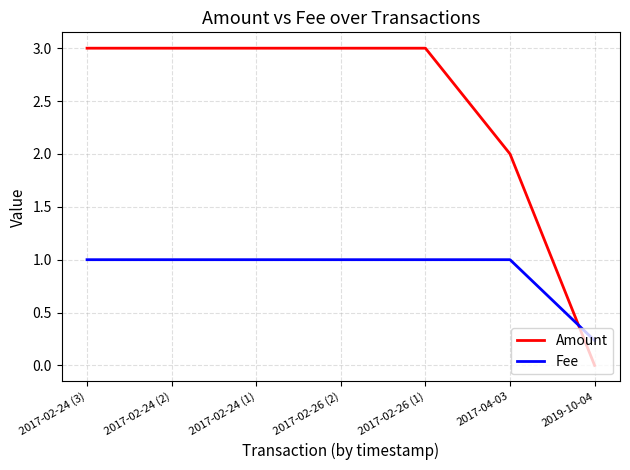

The Fee series shows 1.6 at 2017-02-24 (3). True or false?

False